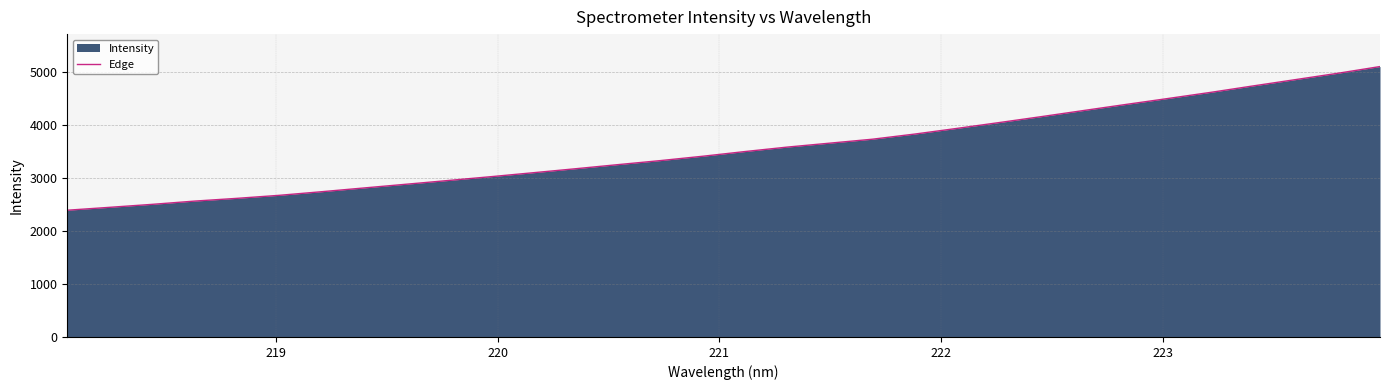

What is the minimum value shown in the chart?

2392.6